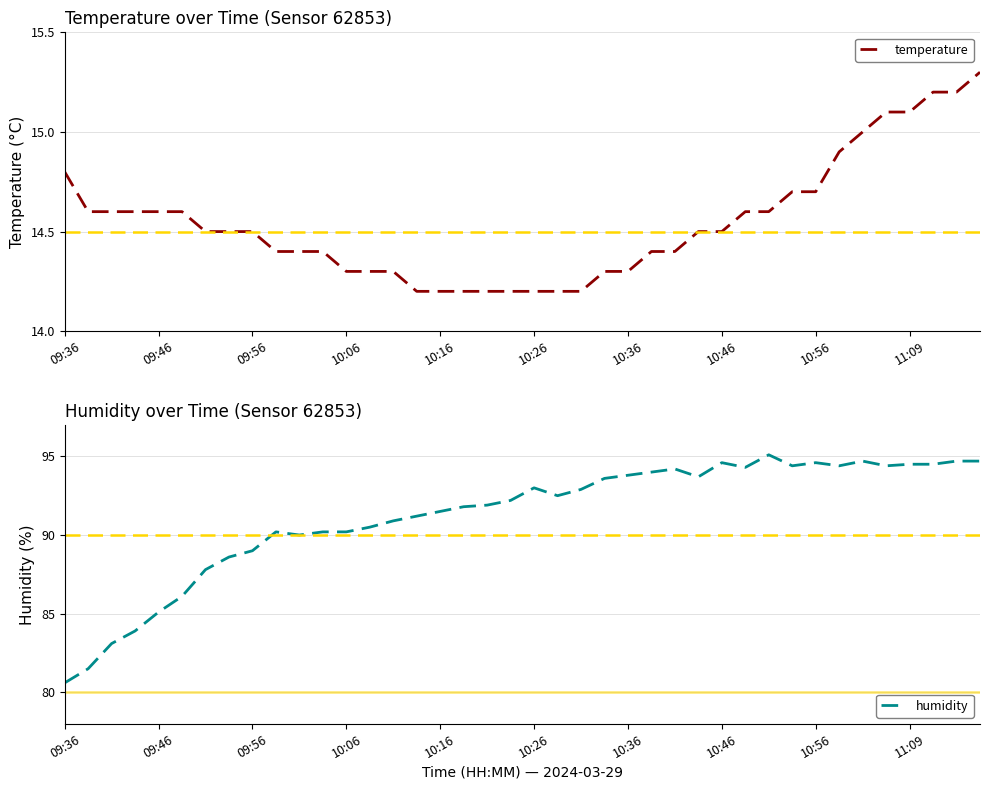

The value of humidity at 13 is 159.1. True or false?

False